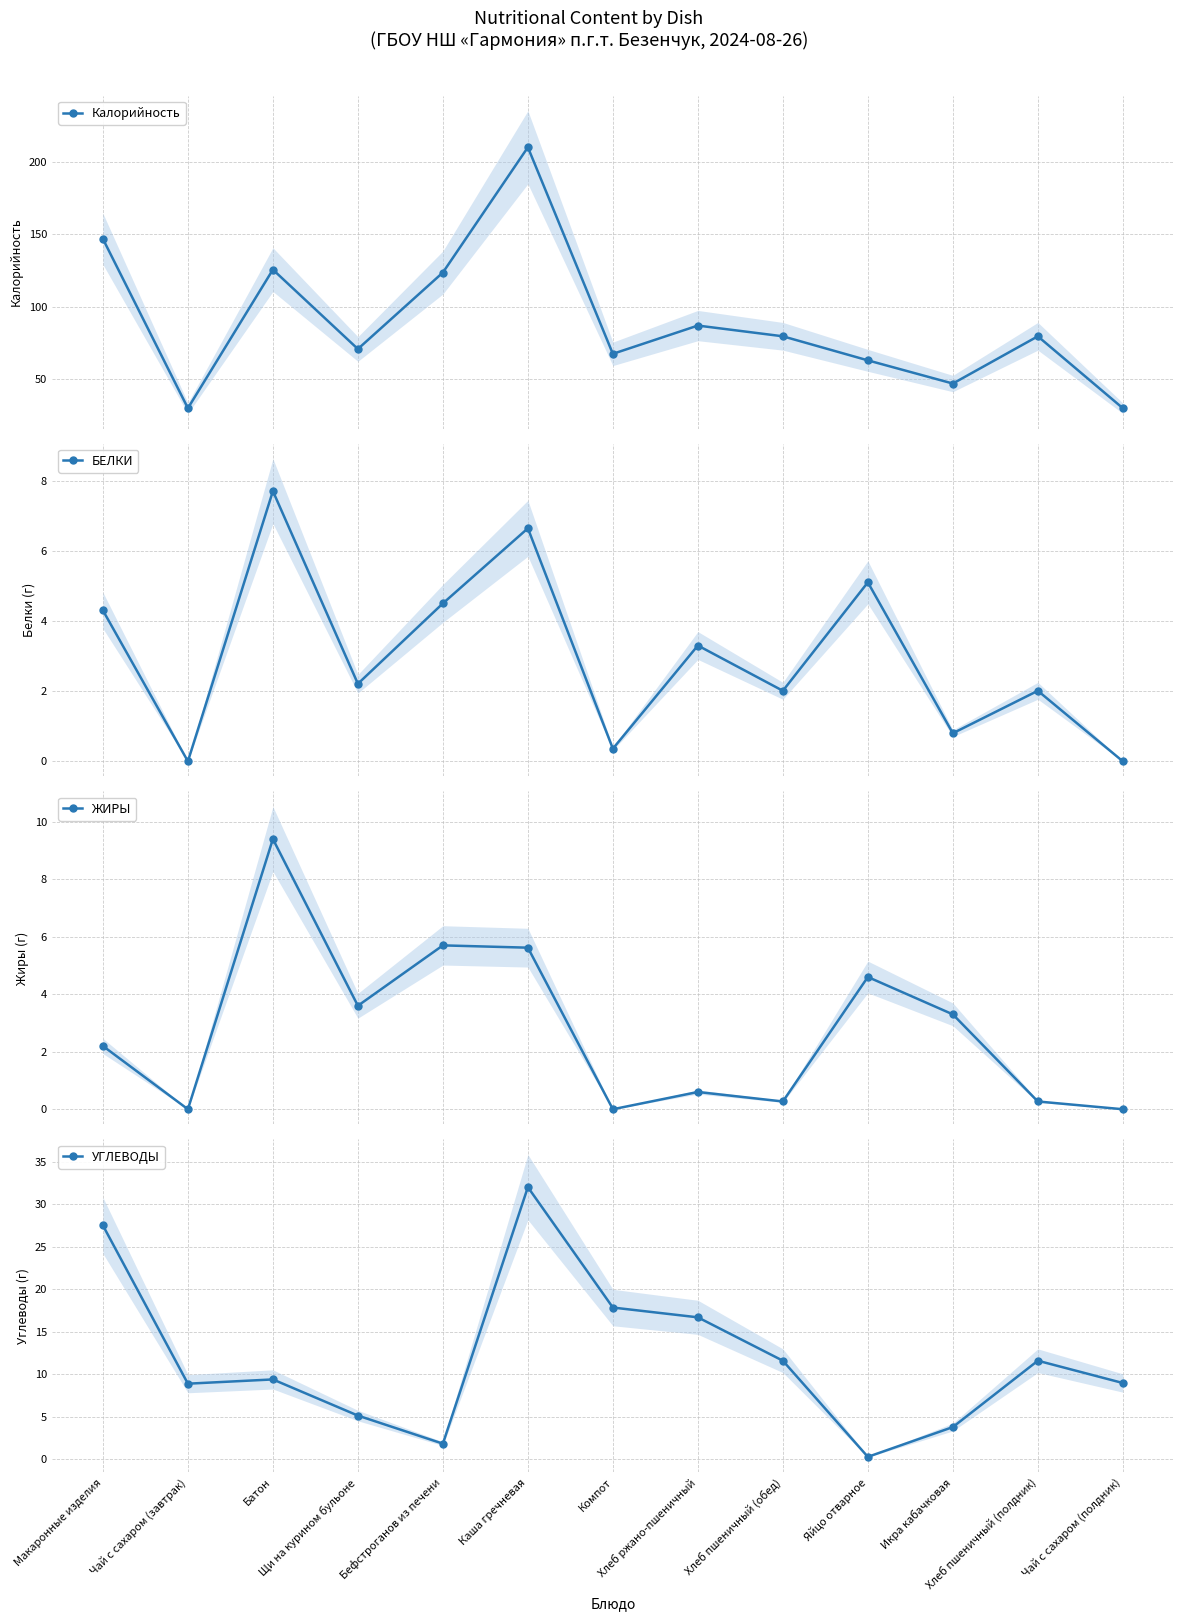

In УГЛЕВОДЫ, how many points are lower than both neighbors (excluding endpoints)?

3